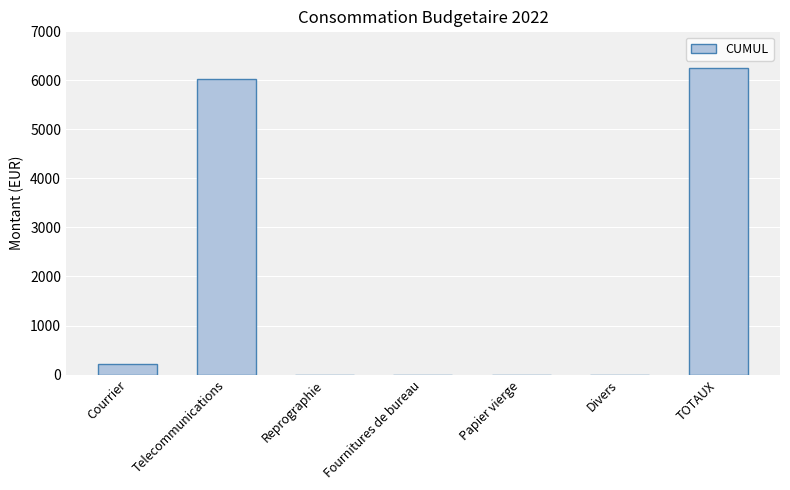

How many data points does each series have?

7